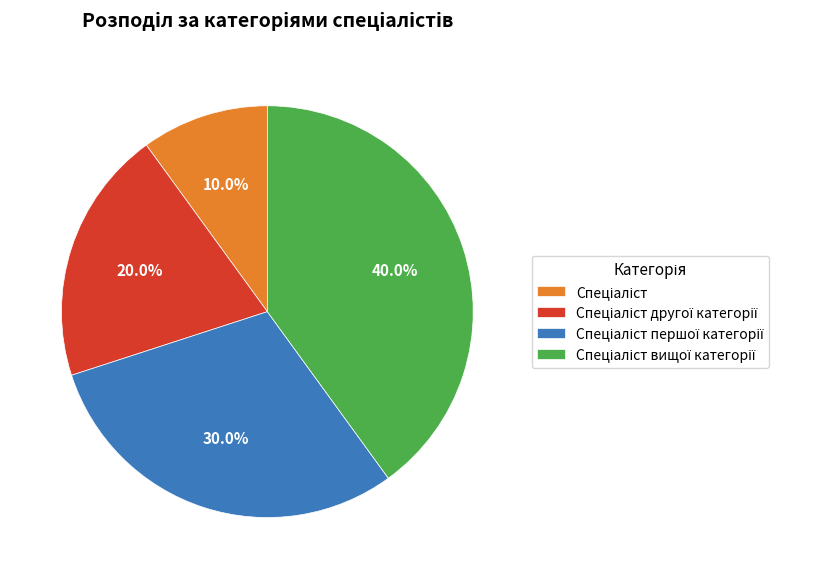

Is there any slice that represents more than half of the pie?

No